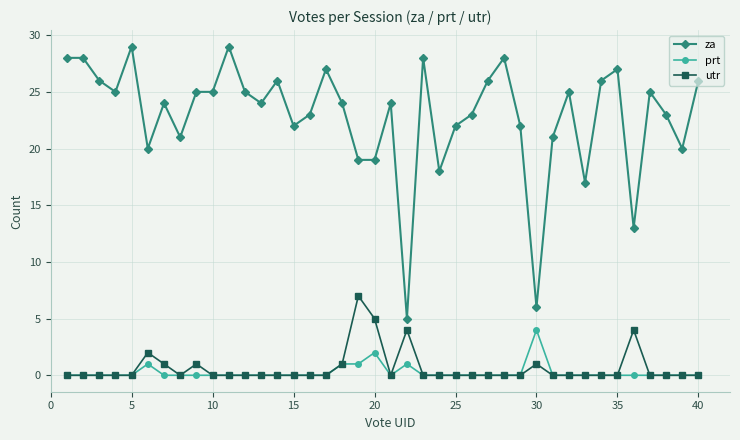

True or false: prt has more than 2 interior local peaks.

True